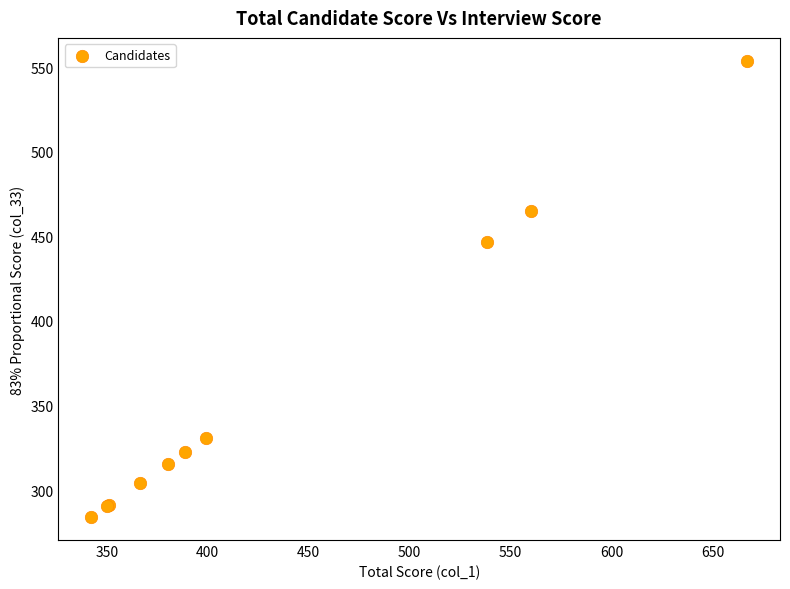

What Y value in the scatter plot is closest to 418?

446.9